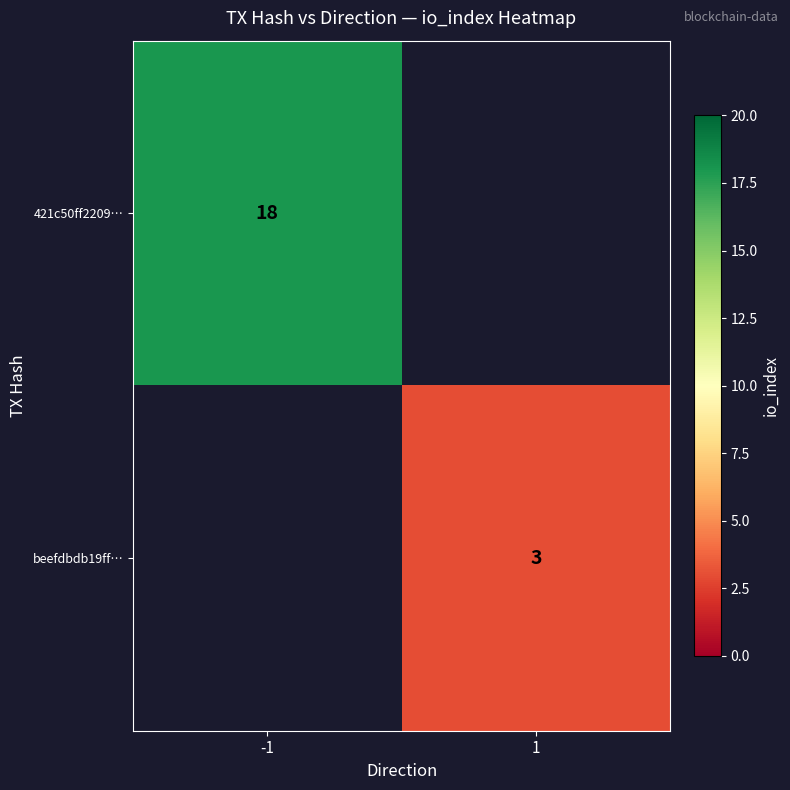

Is it true that 421c50ff2209… equals 29 at -1?

False